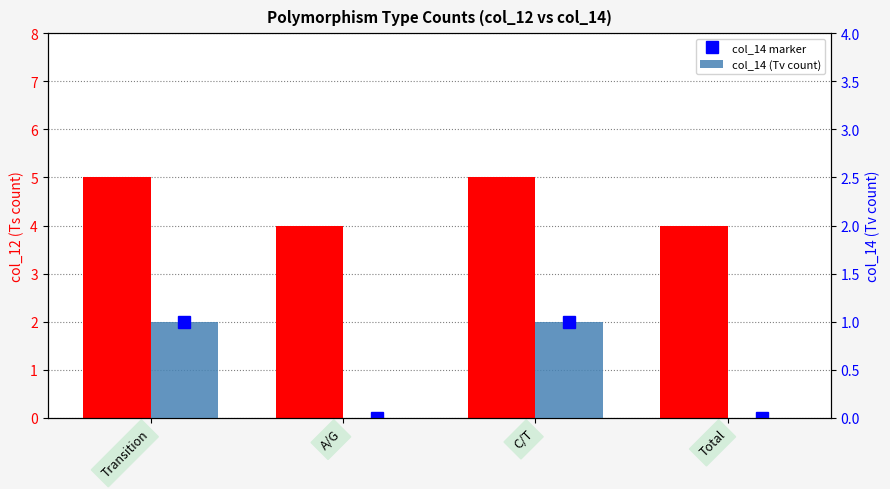

Reading left to right, list all the values displayed in this chart.

col_12 (Ts count): 5	4	5	4
col_14 marker: 1	0	1	0
col_14 (Tv count): 1	0	1	0